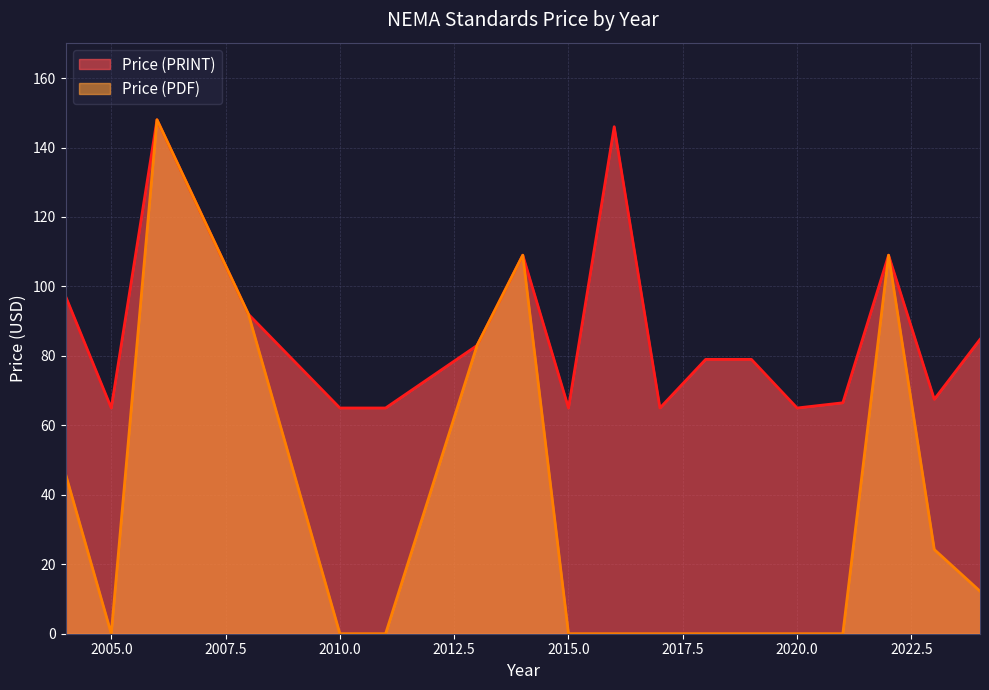

Which series has the largest total across all categories?

Price (PRINT)